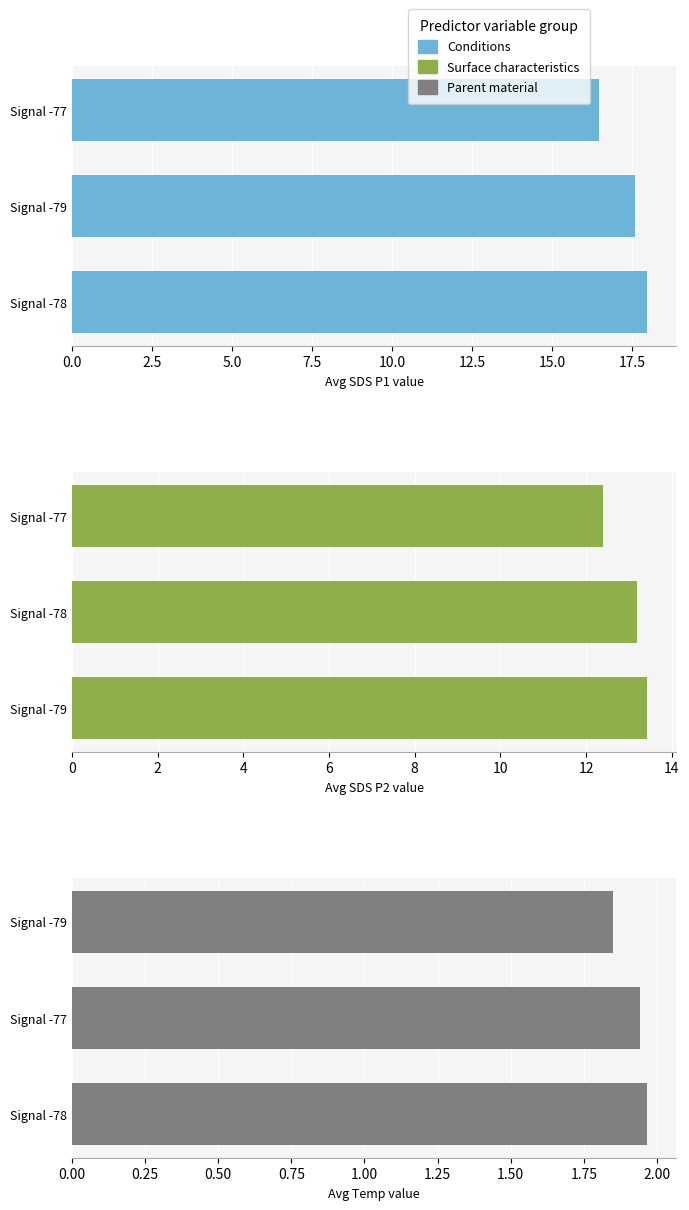

Rank the series by their average value, from highest to lowest.

Avg SDS_P1 by Signal, Avg SDS_P2 by Signal, Avg Temp by Signal